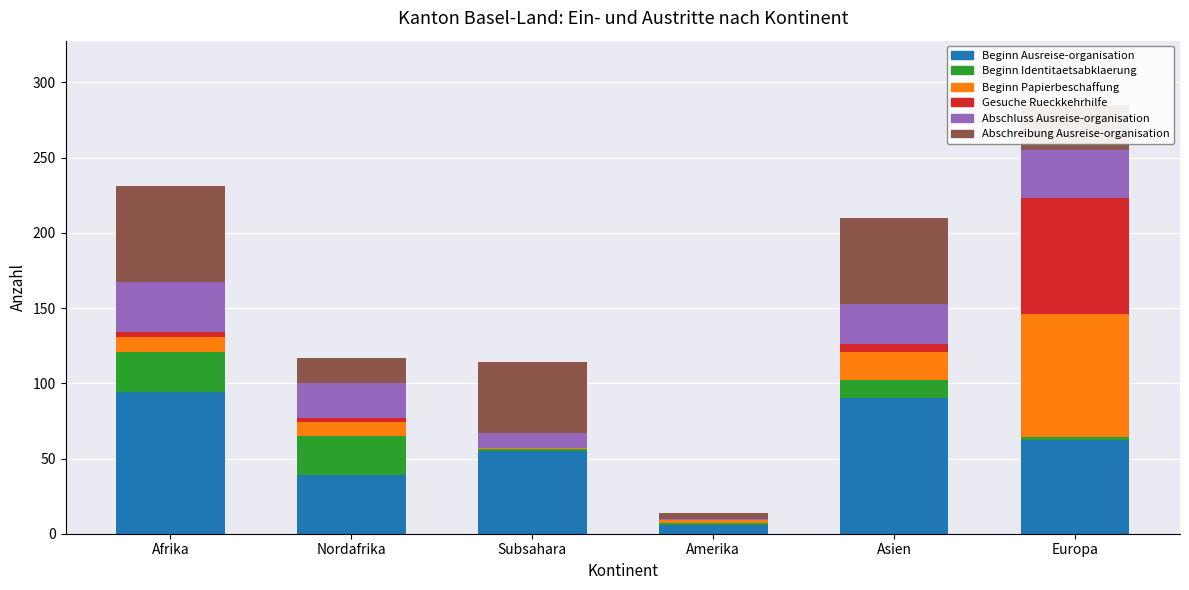

True or false: Beginn Ausreise-organisation has a value of 62 at Europa.

True